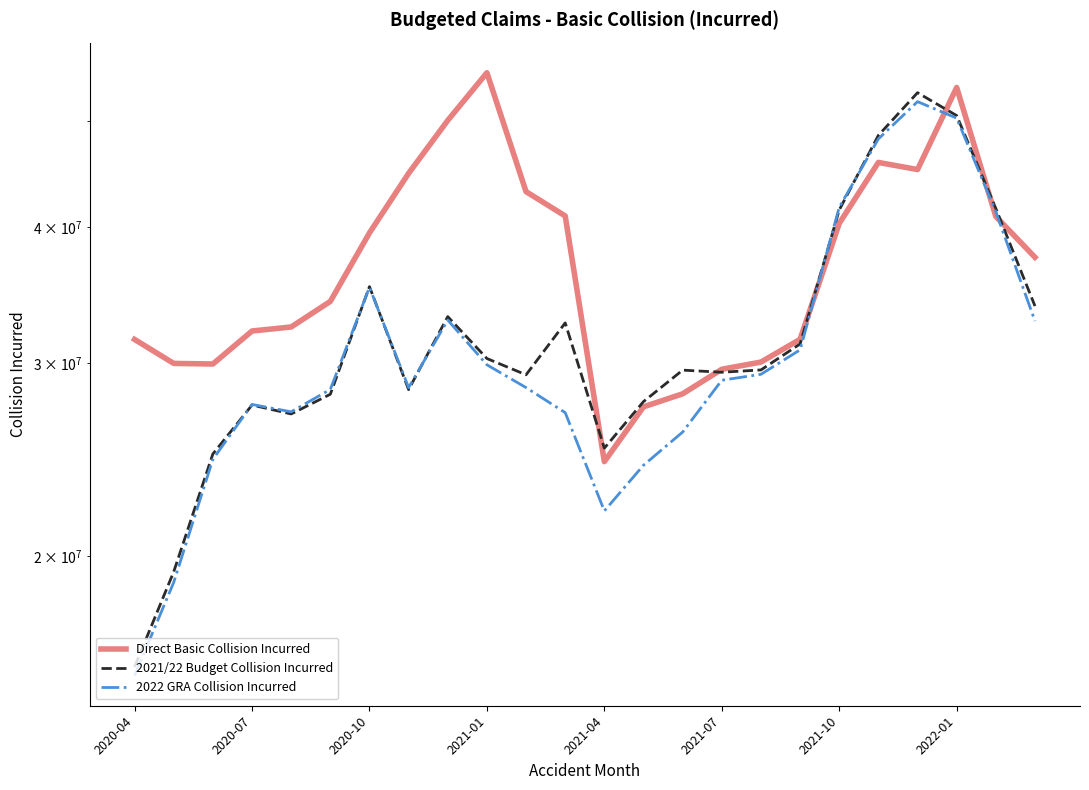

True or false: 2021/22 Budget Collision Incurred has a value of 25094722.1 at 2021-04.

True